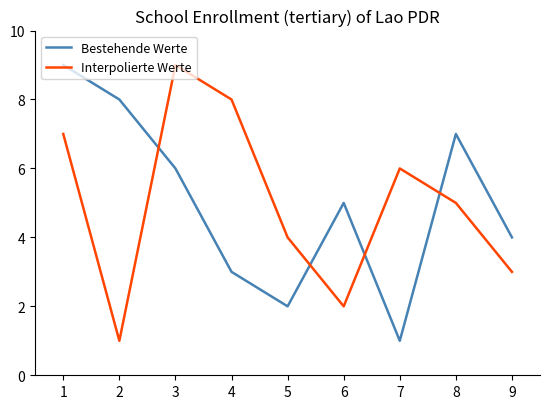

Is the value of Bestehende Werte at 5 greater than the value of Interpolierte Werte at 8?

No